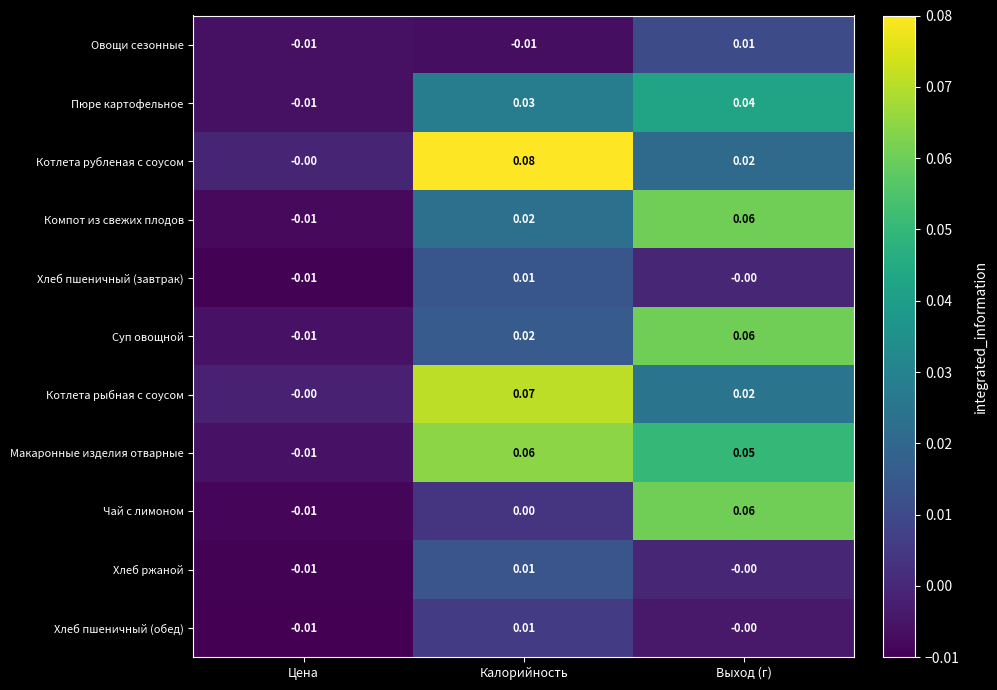

At which label does Компот из свежих плодов reach its peak?

Выход (г)